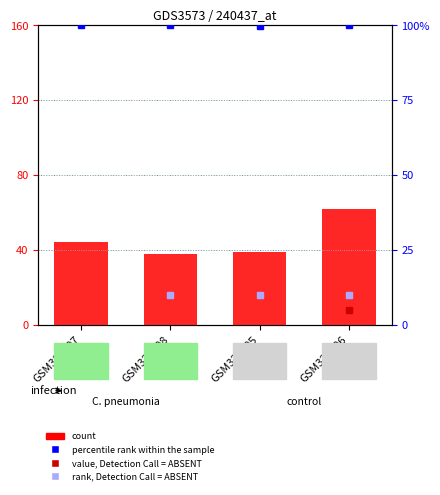

What is the label of the 3rd bar from the left?

GSM321605